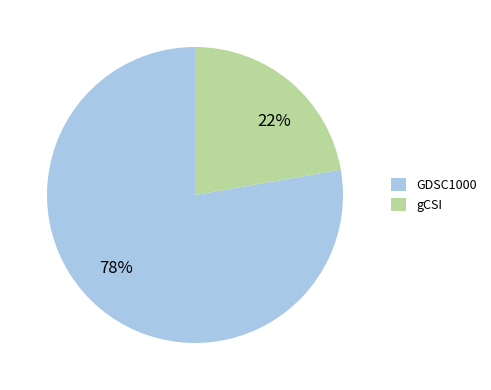

Which slice represents more than half of the pie?

GDSC1000